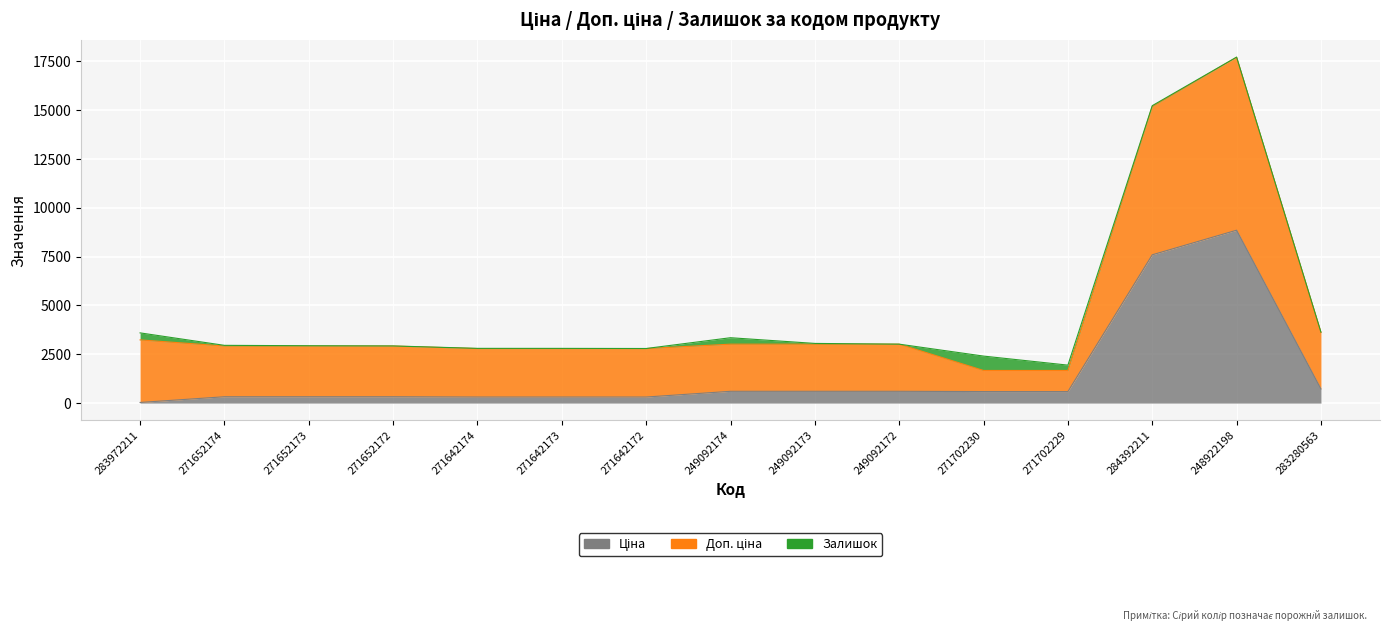

True or false: Ціна and Доп. ціна cross at least once.

False